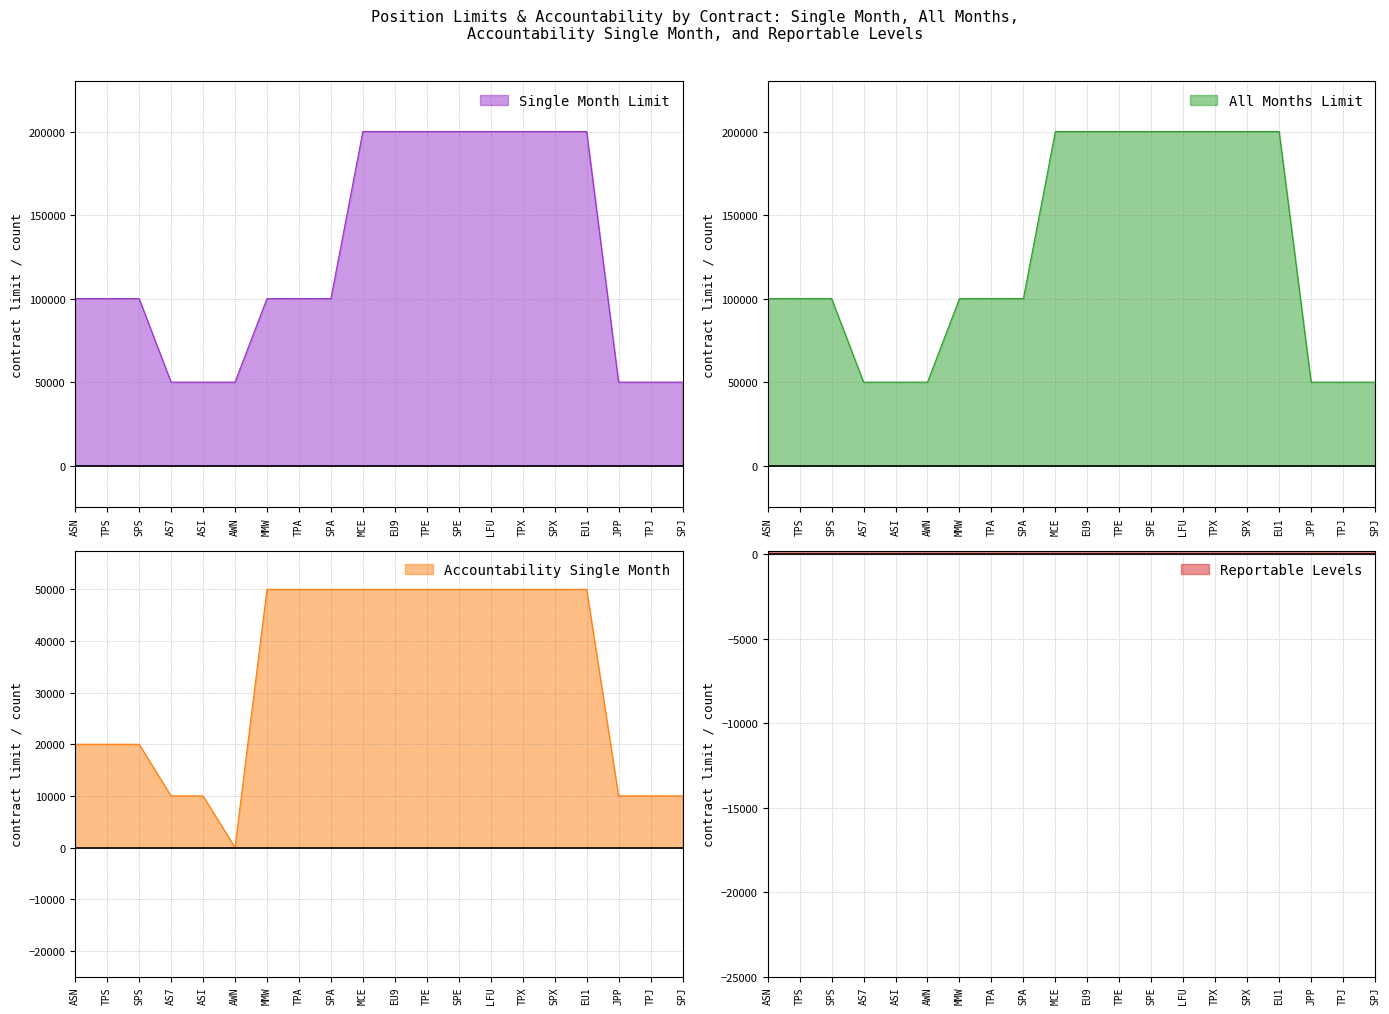

Which series has the largest total across all categories?

Single Month Limit